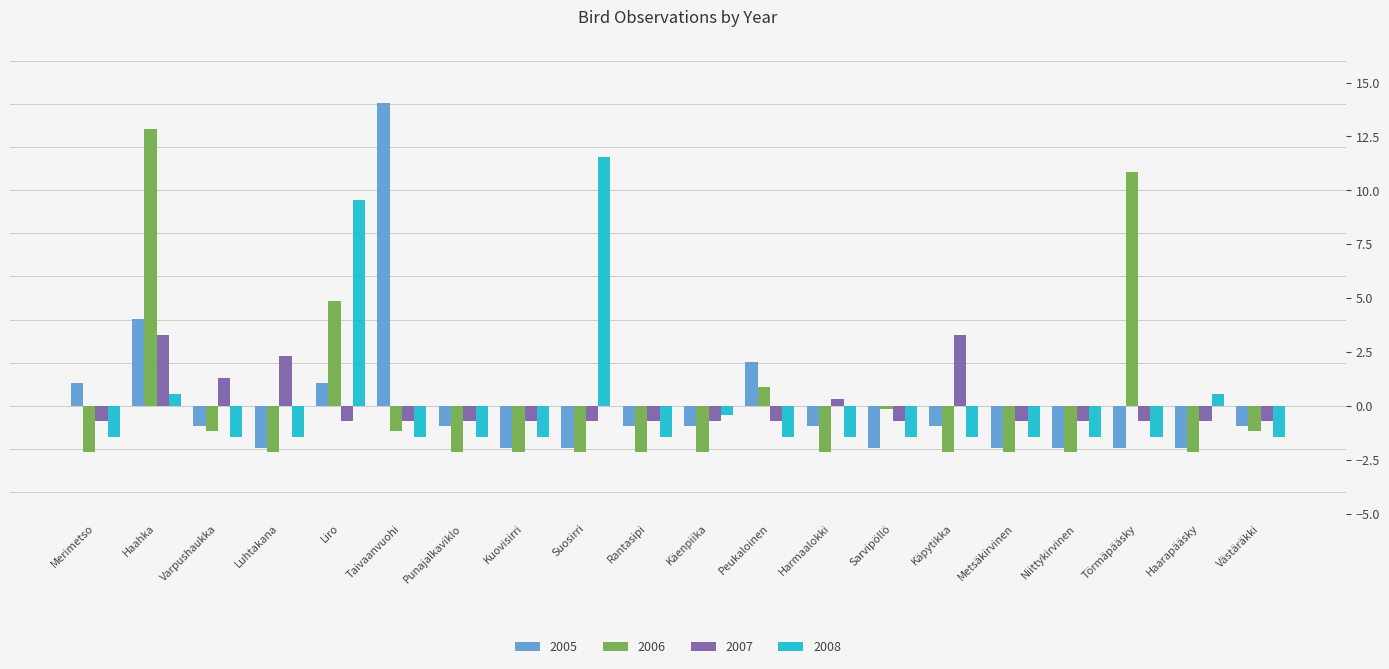

What are all the series names shown in the legend?

2005, 2006, 2007, 2008